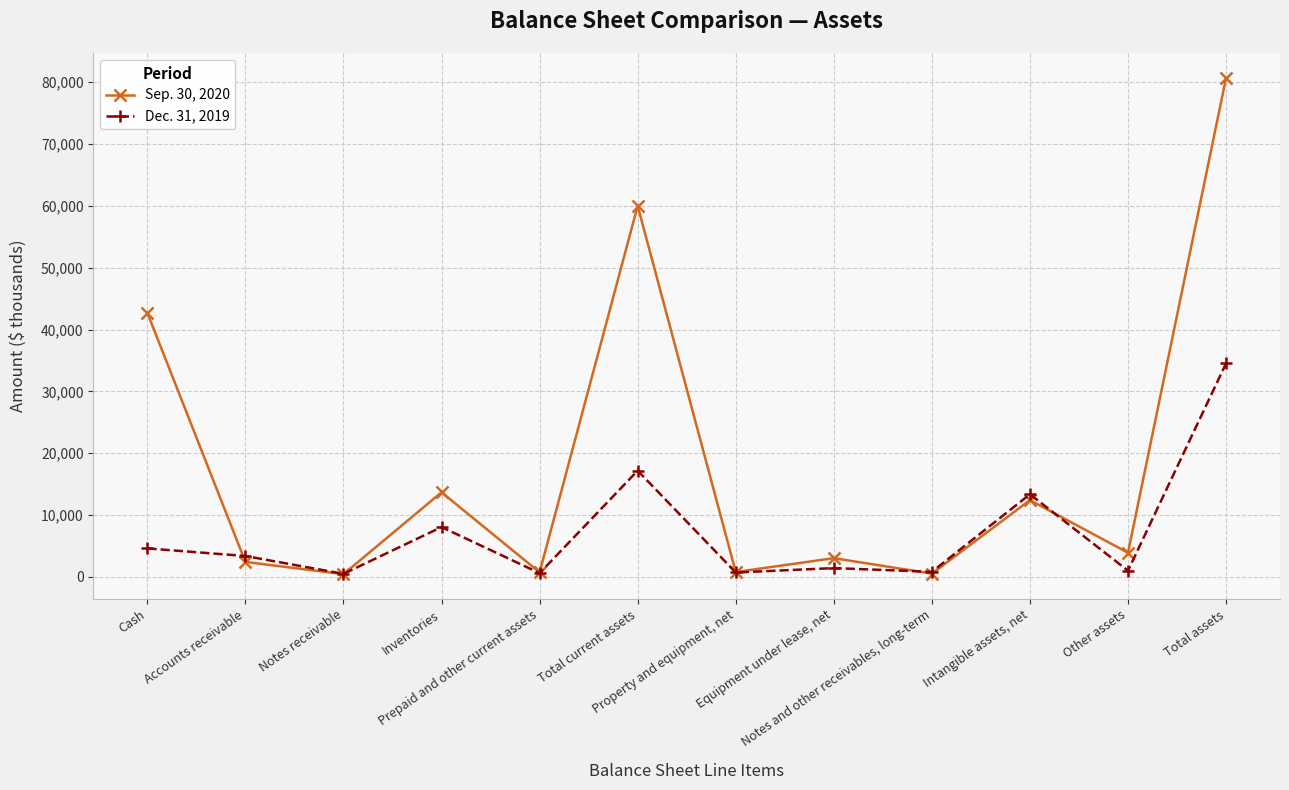

Count the number of categories in the chart.

12